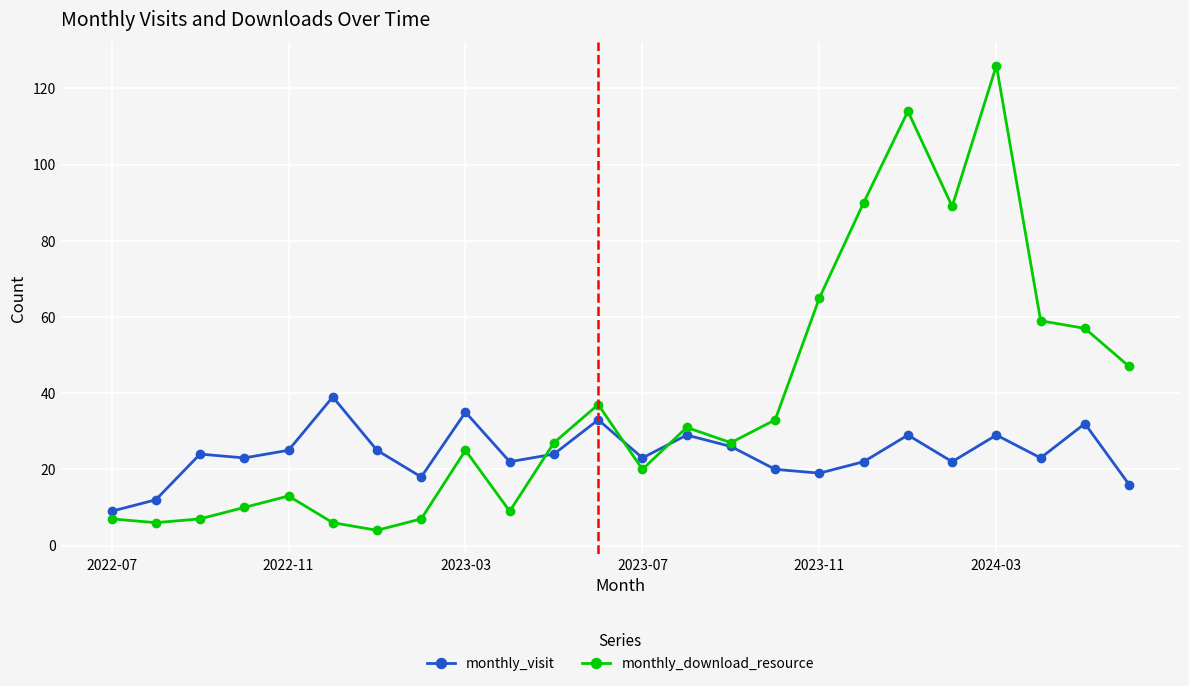

Which series has the largest total across all categories?

monthly_download_resource